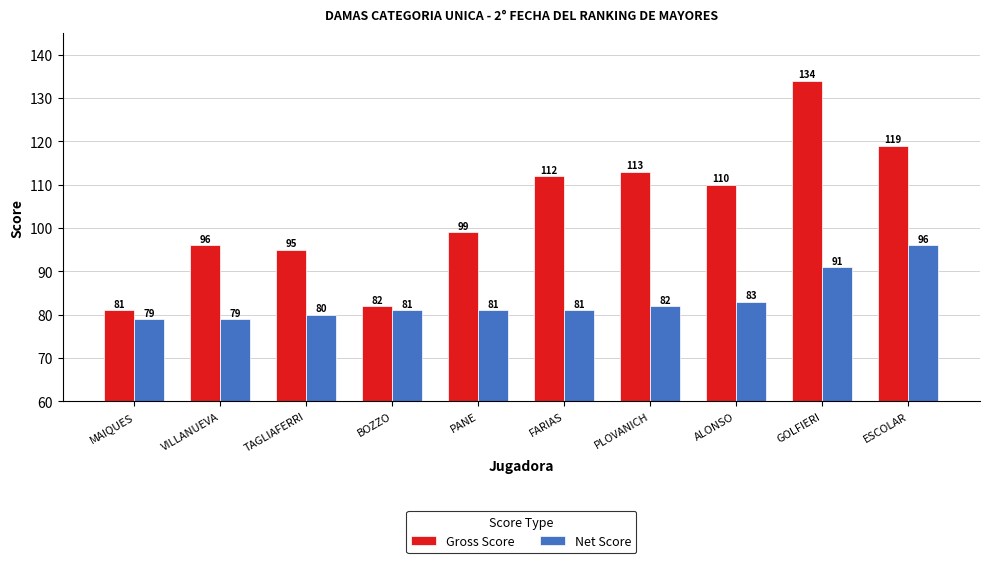

Which category has the highest value in the Net Score series?

ESCOLAR